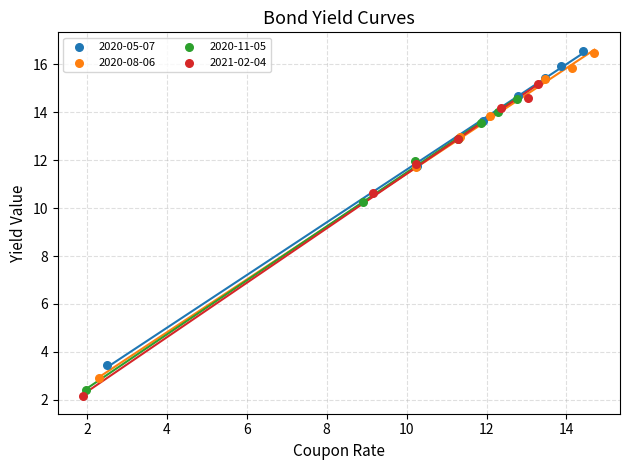

Which series has the widest spread of Y values?

2020-08-06